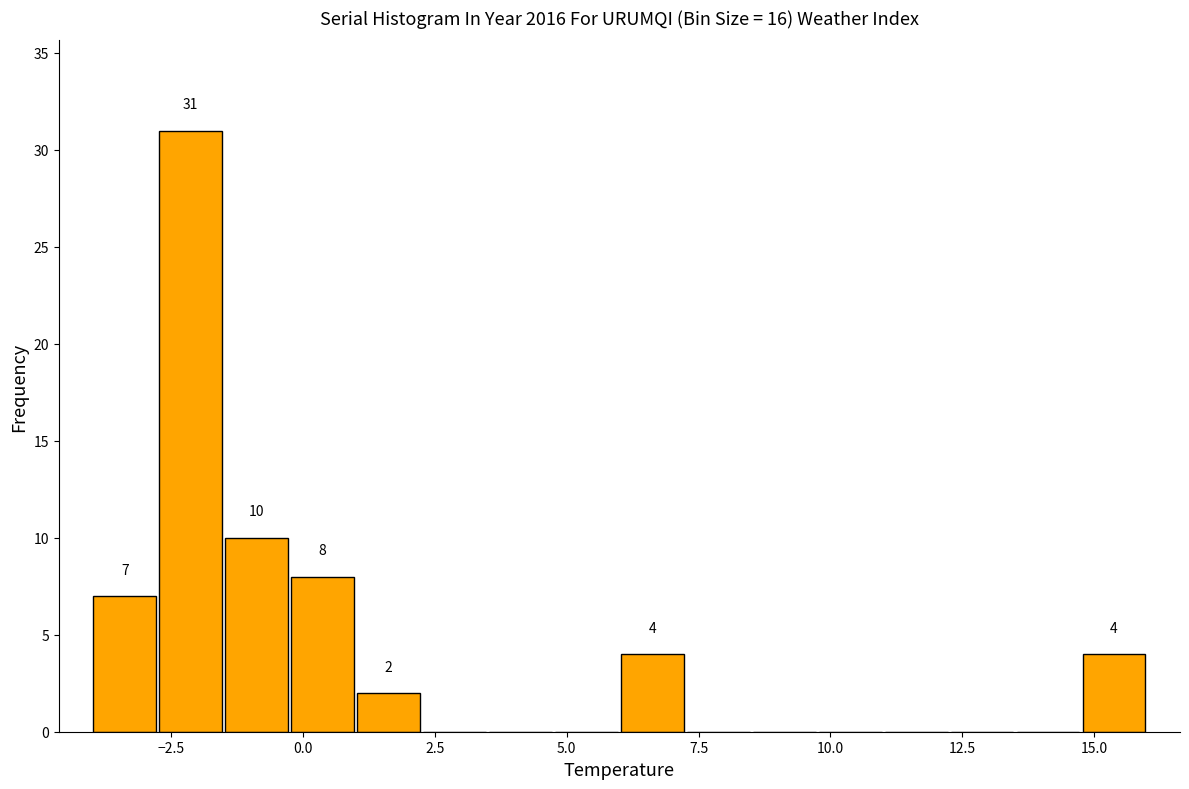

Around what value on the x-axis is the tallest bar? Give the approximate position of its centre, as read against the axis.

-2.0